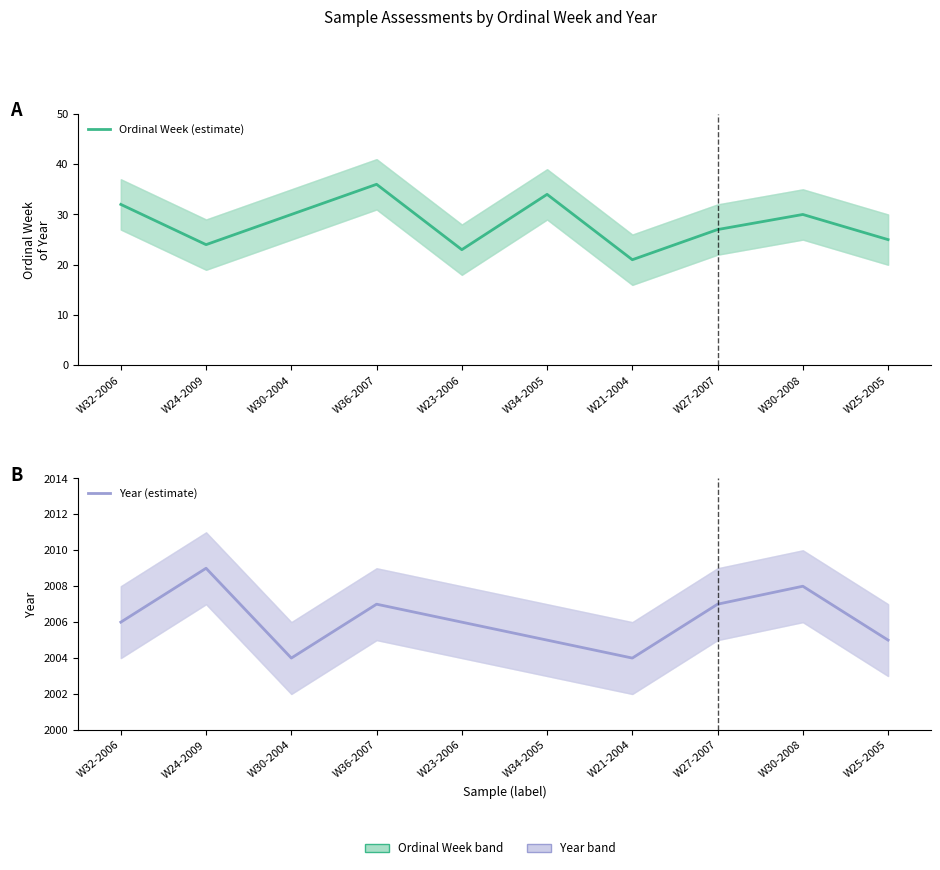

Rank the series at W30-2008 from highest to lowest value.

Year (estimate), Ordinal Week (estimate)